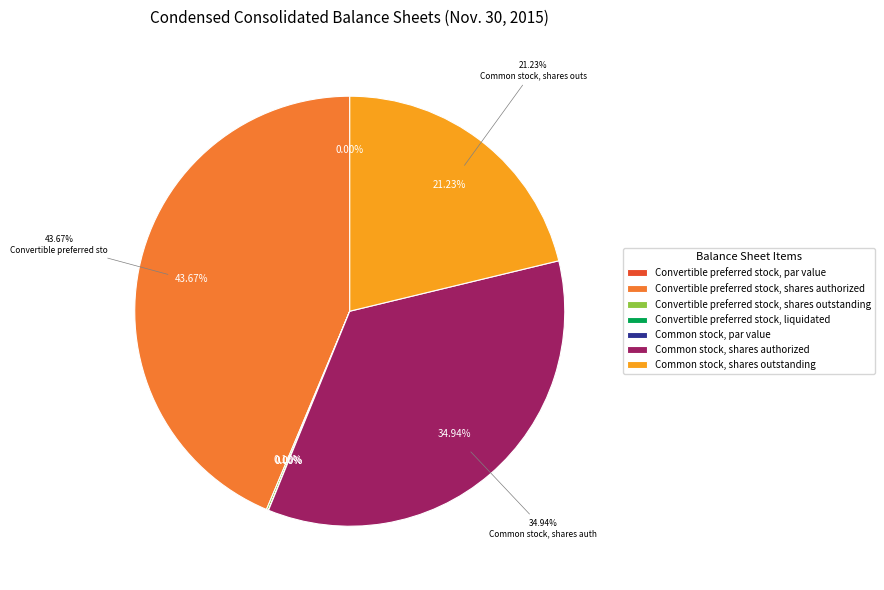

Is there any slice that represents more than half of the pie?

No